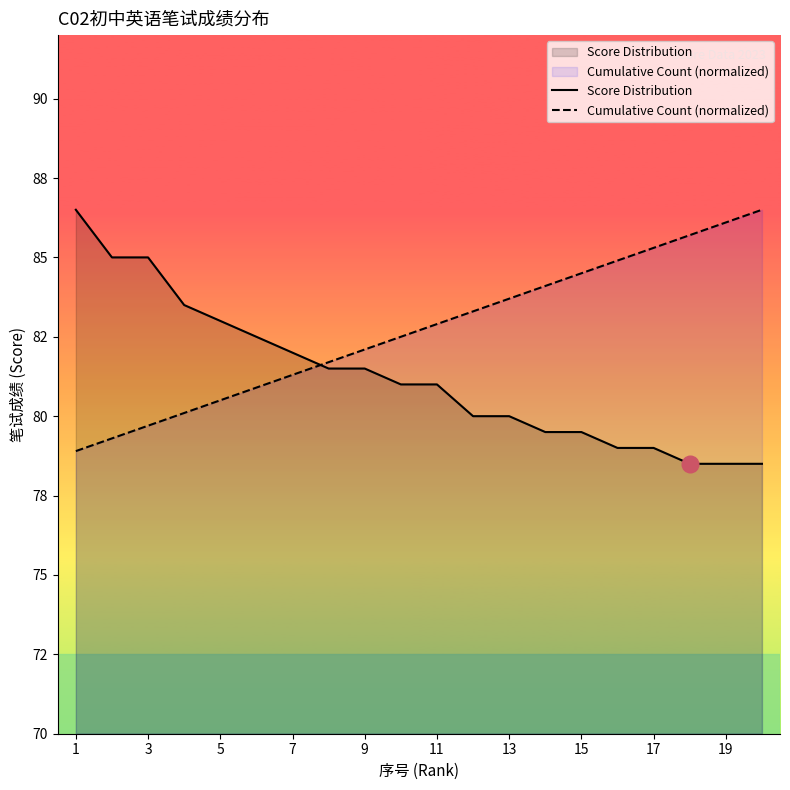

Between 5 and 15, which series saw the biggest shift?

Cumulative Count (normalized)